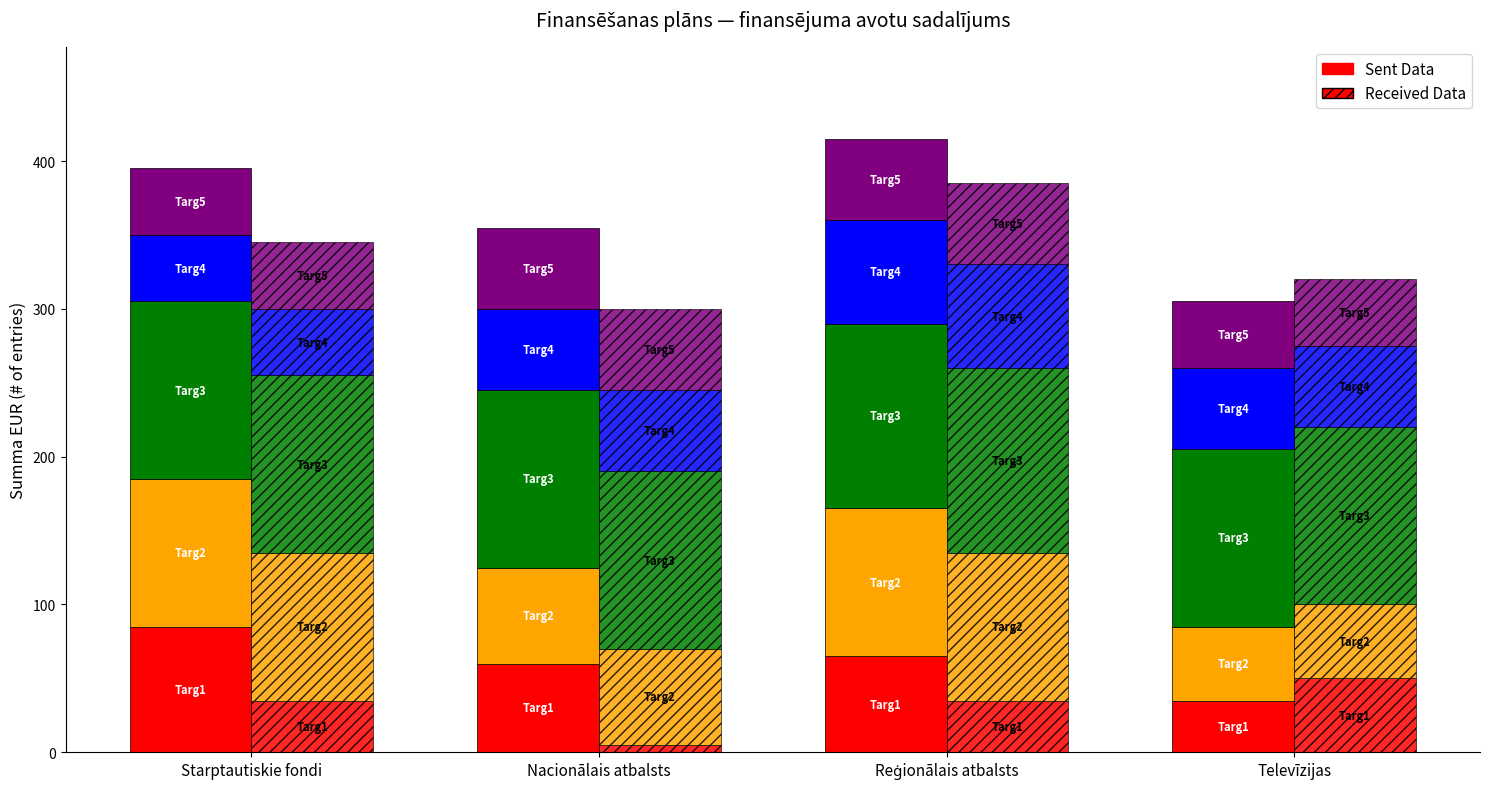

Which series has the largest total across all categories?

Sent Data